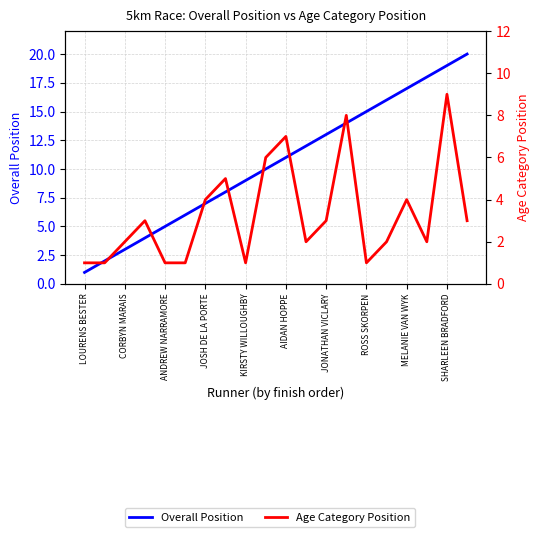

List the series in order of their overall mean, highest first.

Overall Position, Age Category Position